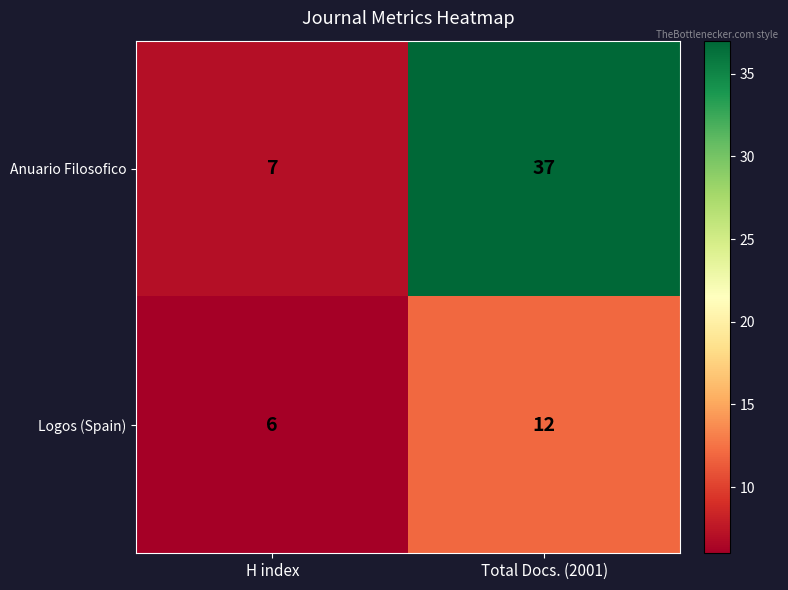

What is the minimum value shown in the chart?

6